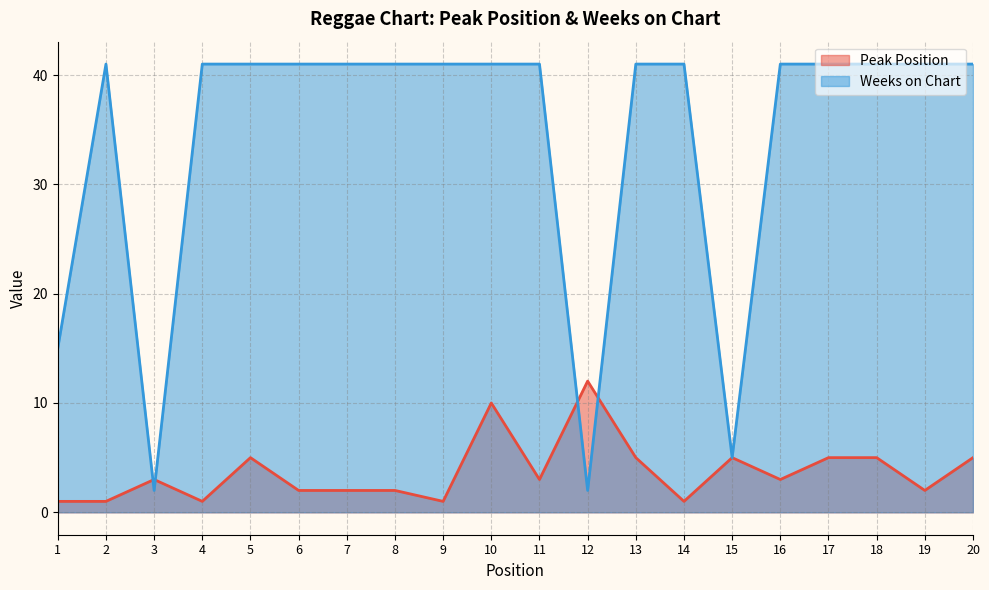

Reading left to right, list all the values displayed in this chart.

Peak Position: 1=1	2=1	3=3	4=1	5=5	6=2	7=2	8=2	9=1	10=10	11=3	12=12	13=5	14=1	15=5	16=3	17=5	18=5	19=2	20=5
Weeks on Chart: 1=15	2=41	3=2	4=41	5=41	6=41	7=41	8=41	9=41	10=41	11=41	12=2	13=41	14=41	15=5	16=41	17=41	18=41	19=41	20=41